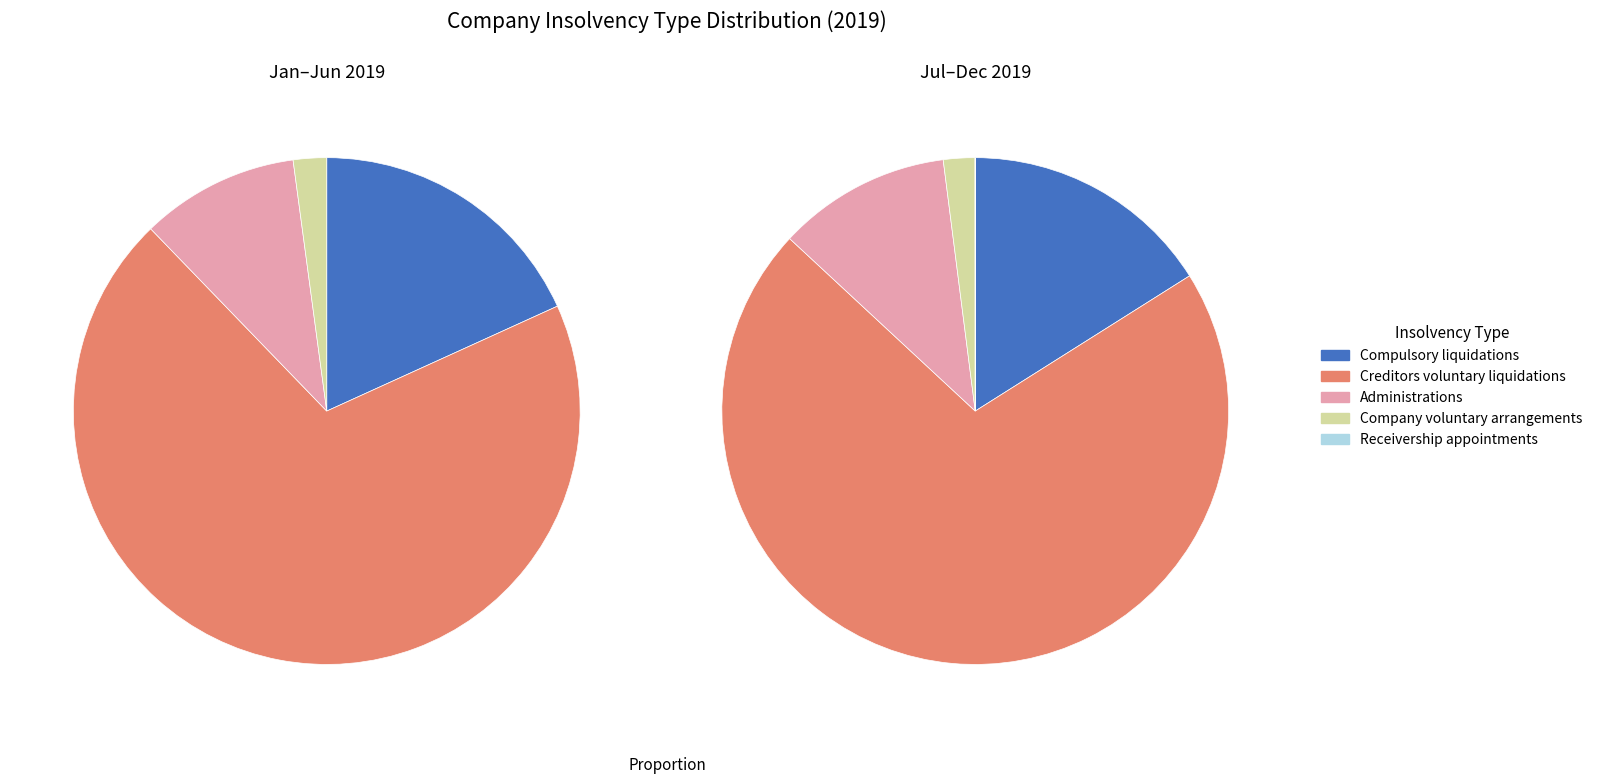

Does Feb 19 represent more than half of the total?

No